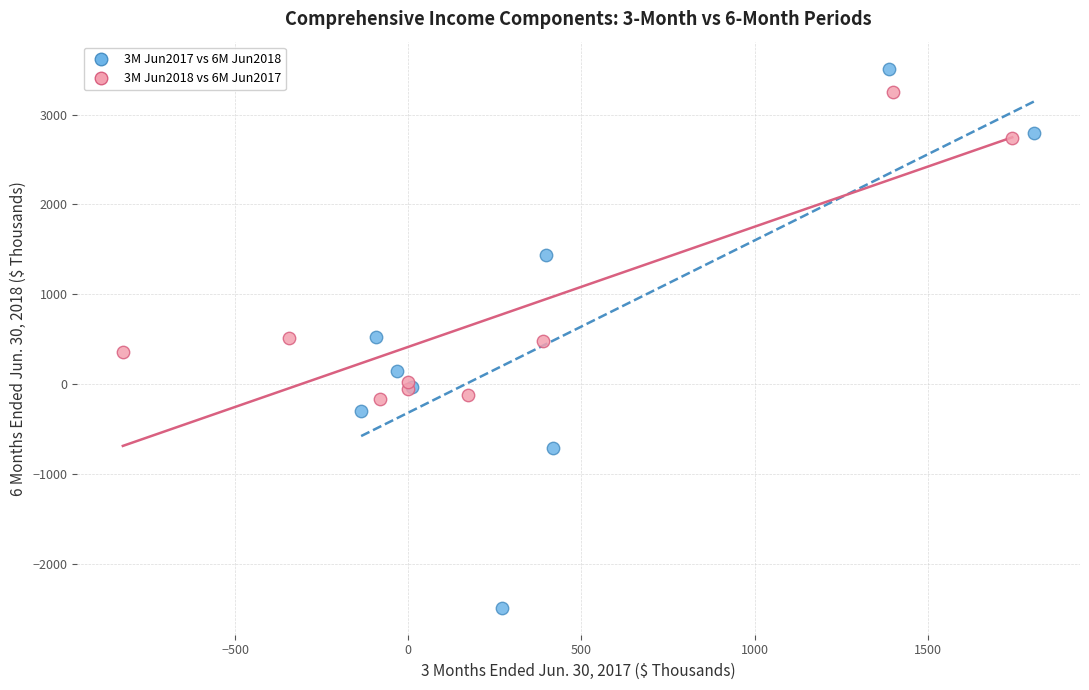

Which series reaches the minimum Y coordinate?

3M Jun2017 vs 6M Jun2018